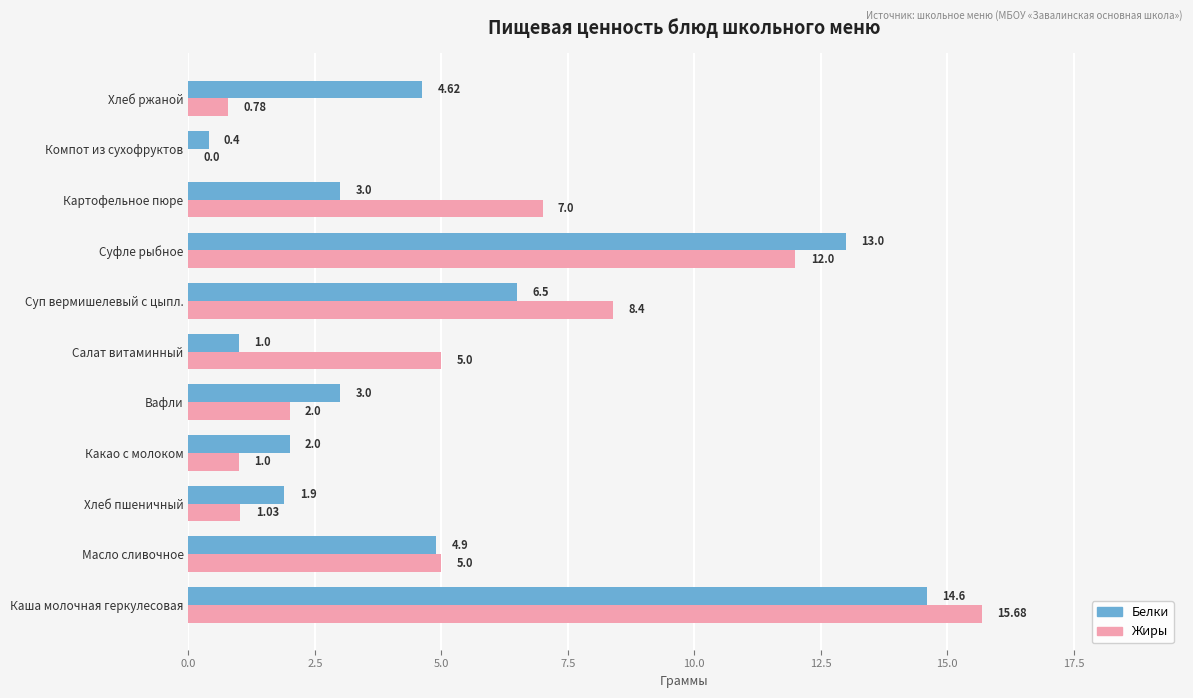

Which series changed the most between Вафли and Картофельное пюре?

Жиры